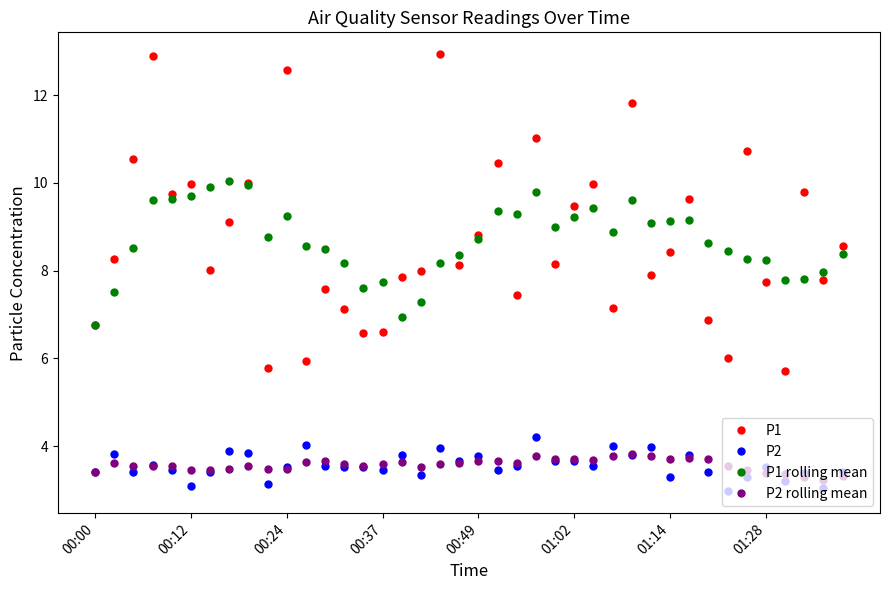

True or false: P2 rolling mean and P1 rolling mean cross at least once.

False